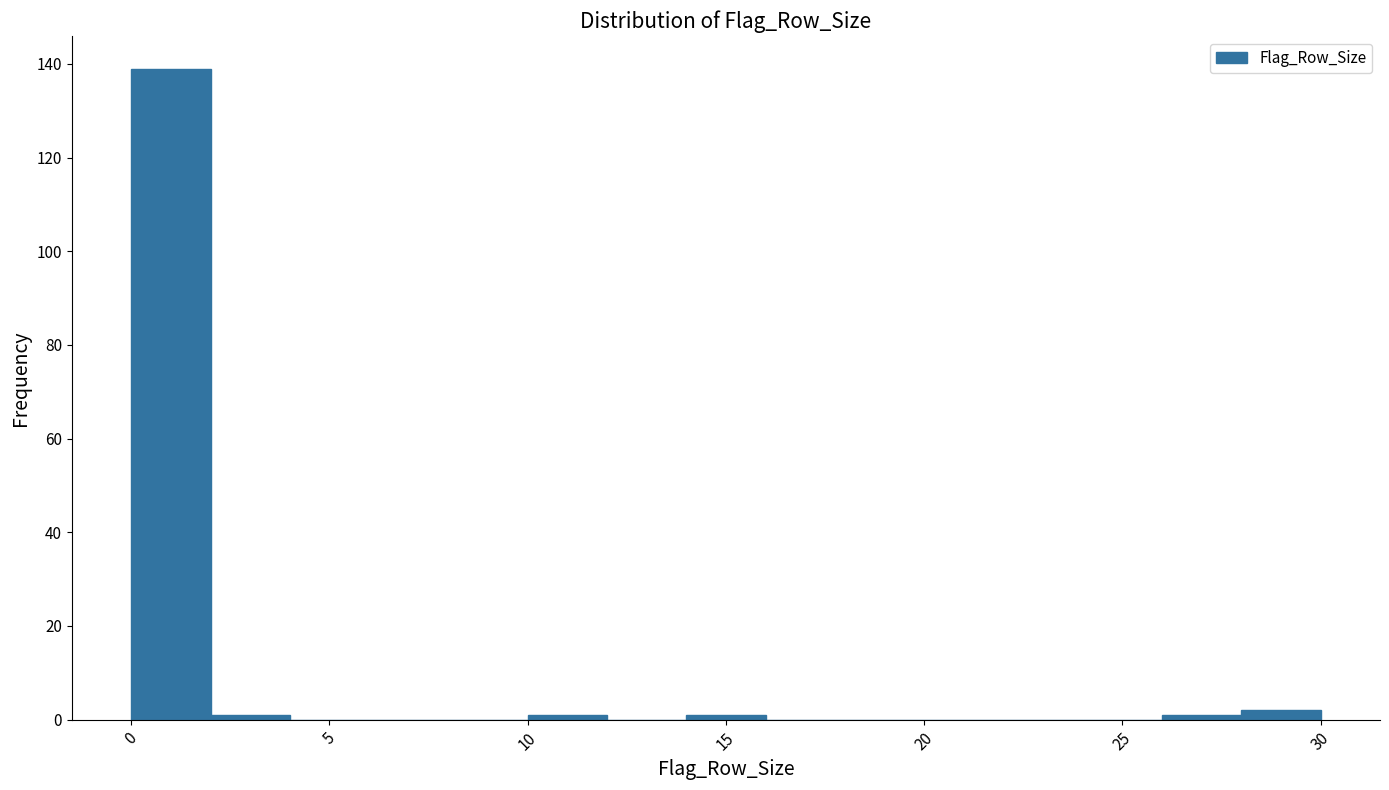

What is the height of the bar covering 0 to 2 on the x-axis? The values are not printed on the chart, so give them approximately, as read against the axis.

140